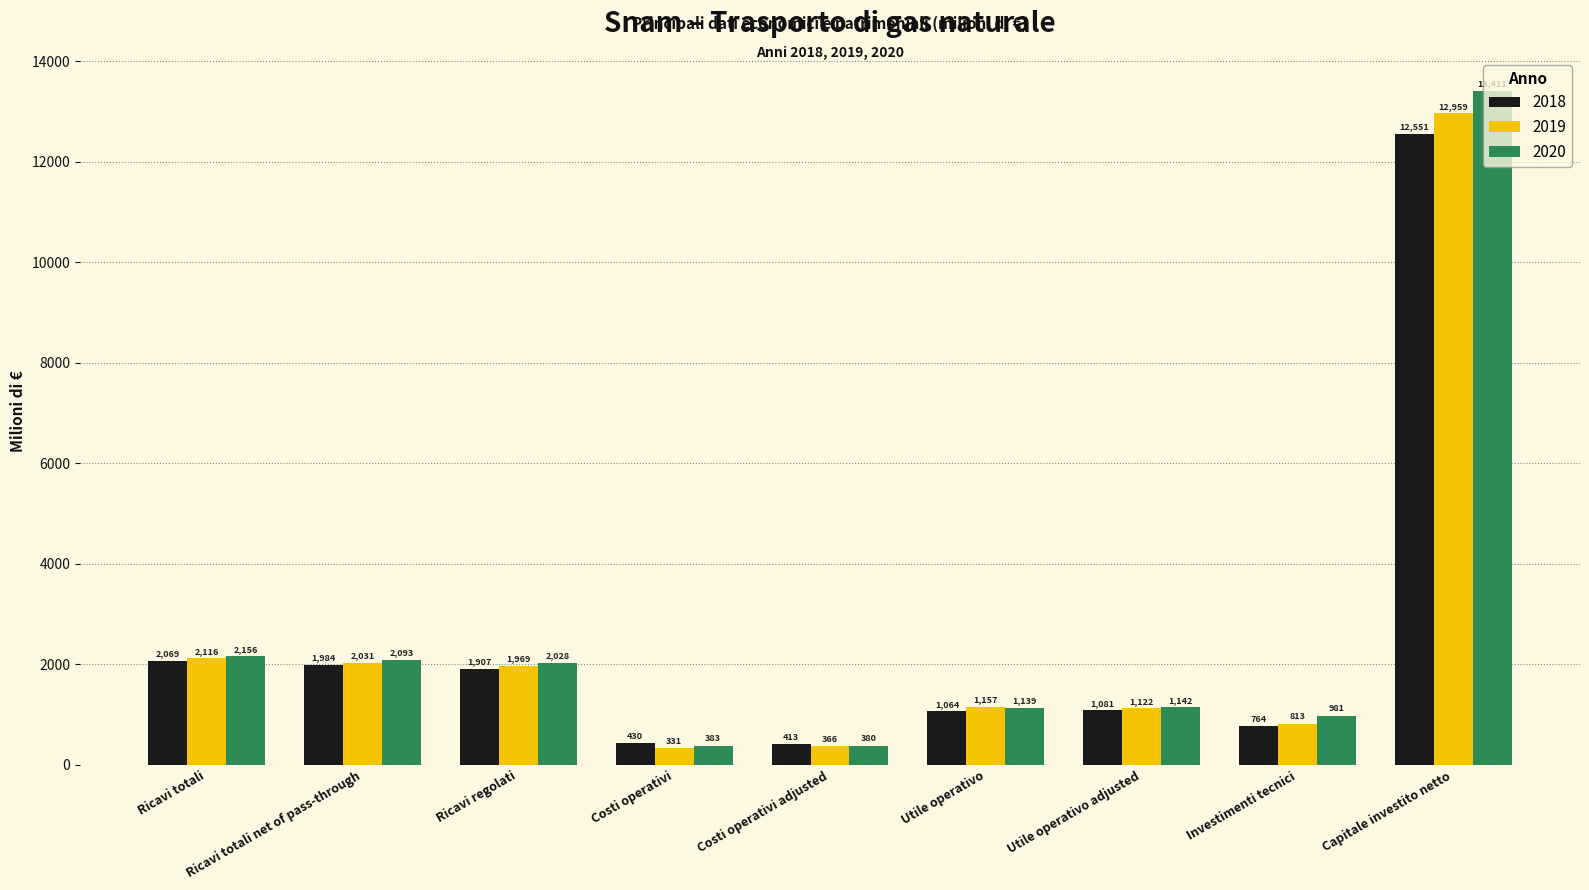

What is the difference between the highest and lowest values at Costi operativi?

99